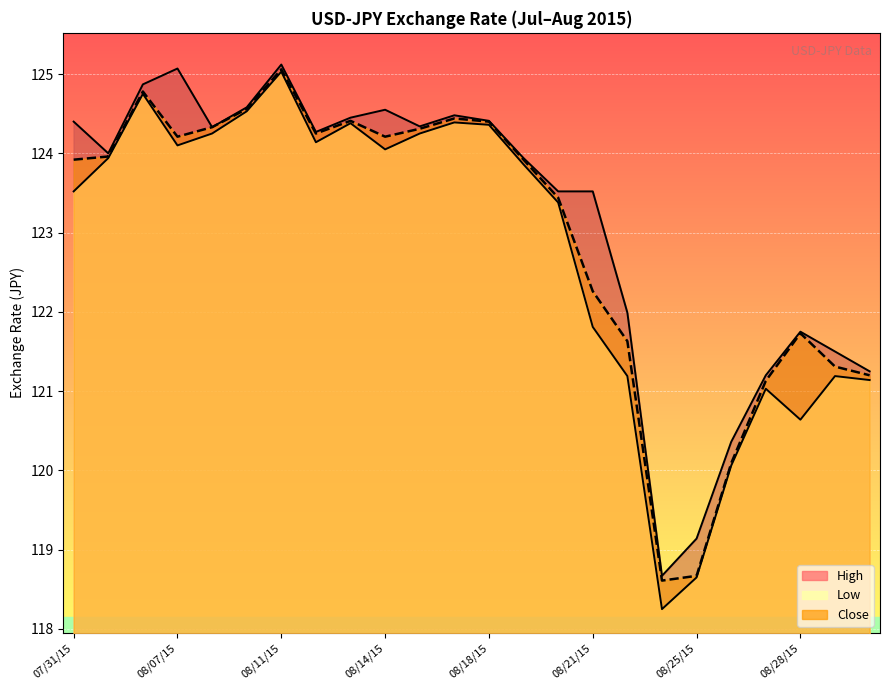

What is the label of the 7th point from the right?

08/24/15